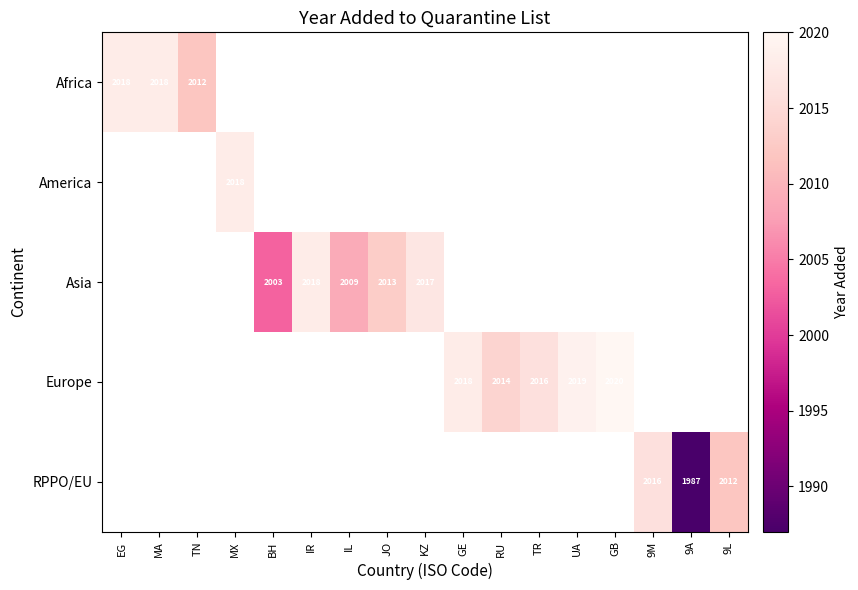

The value of Asia at IR is 3478. True or false?

False